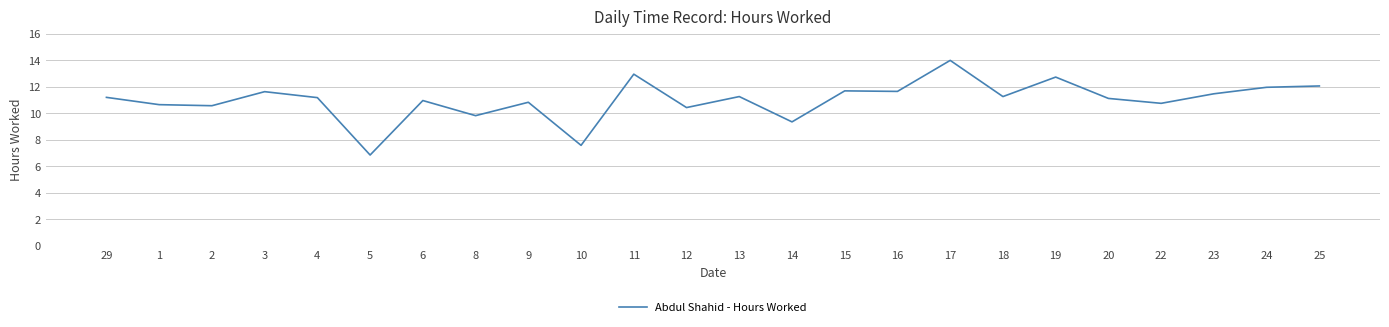

True or false: the data shows 11.5 at 23.

True